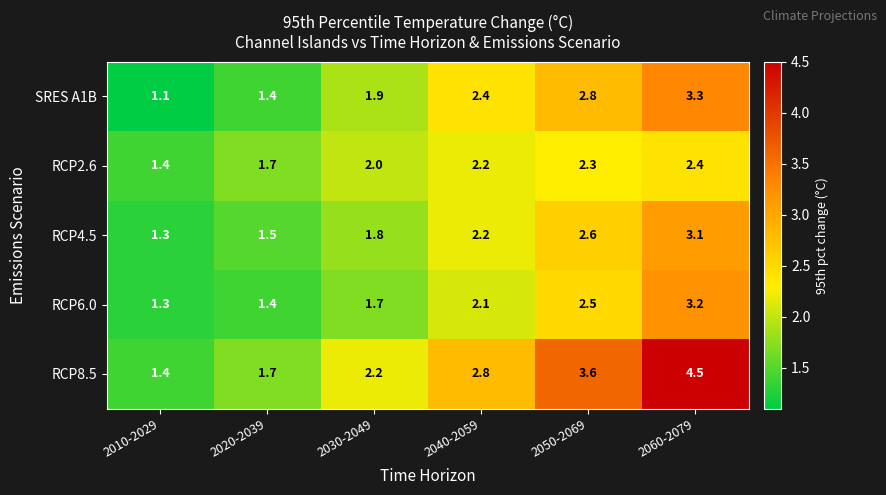

At which category does the chart reach its minimum across all series?

2010-2029